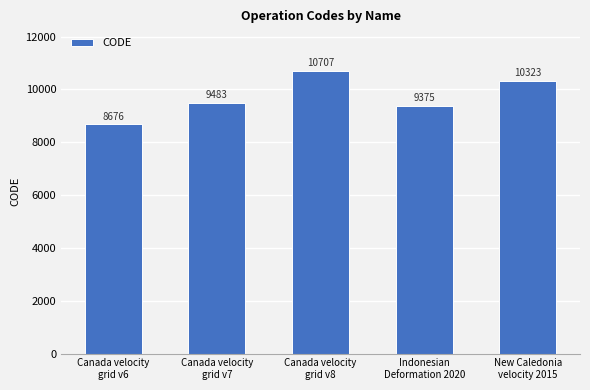

Where is the data nearest to the value 9691?

Canada velocity
grid v7